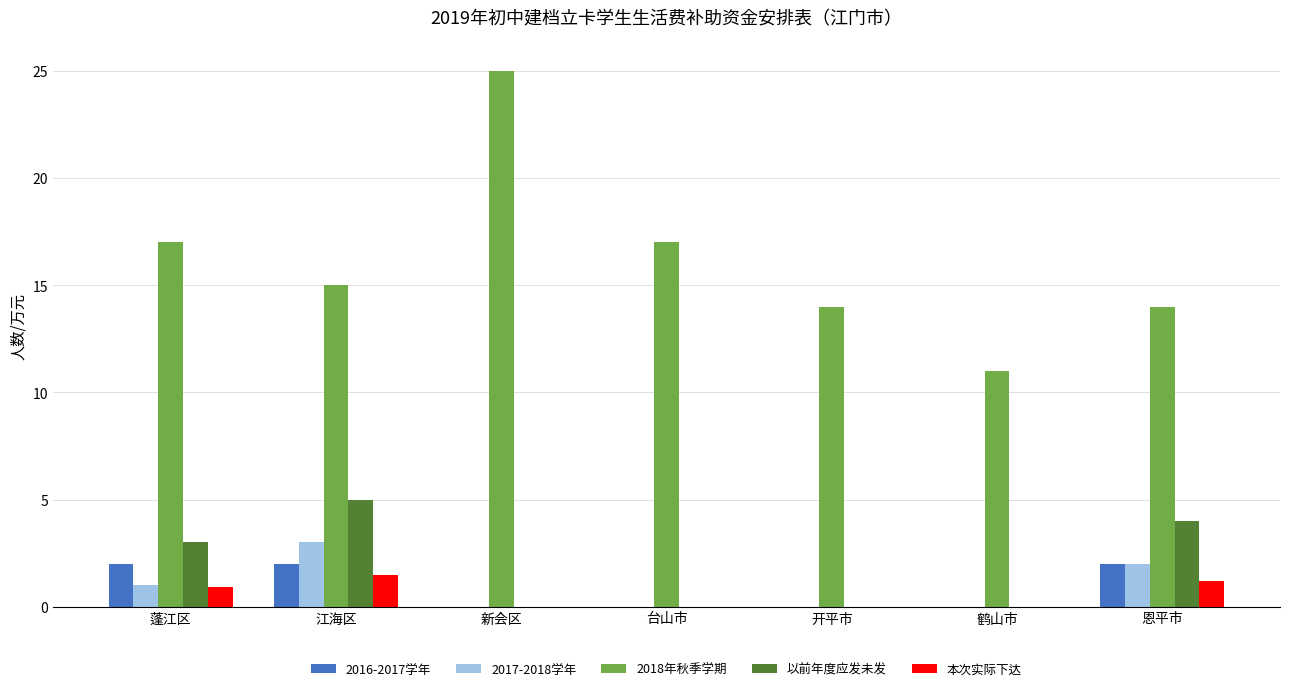

Are the bars horizontal?

No